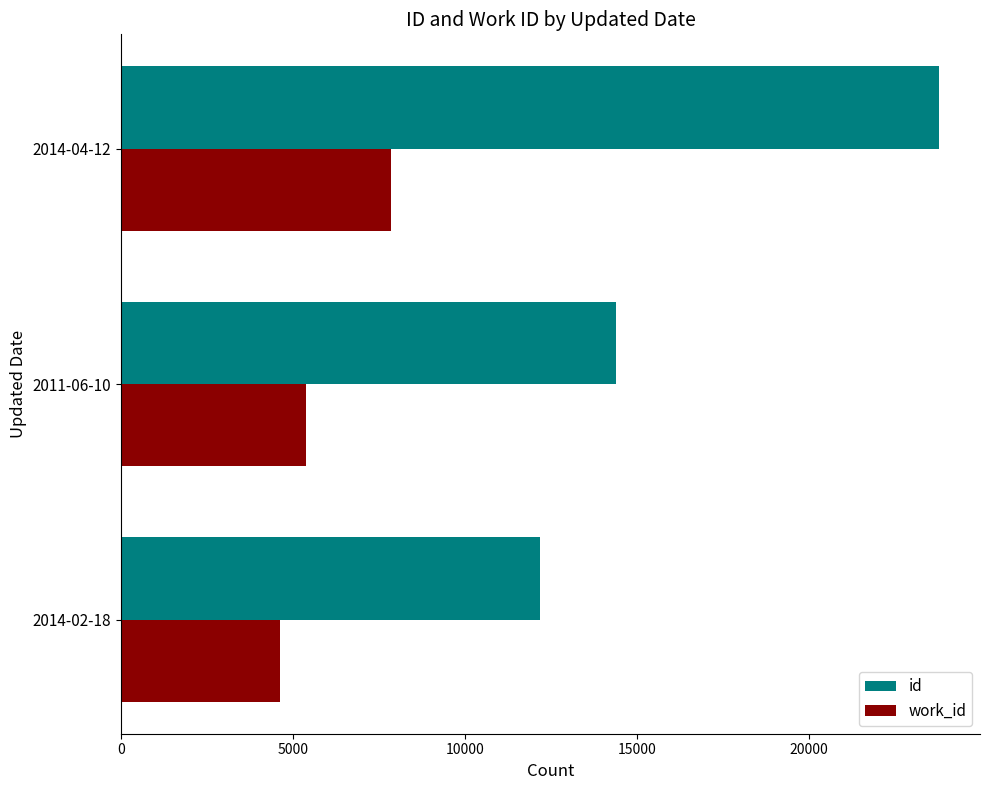

The value of work_id at 2014-02-18 is 4626. True or false?

True